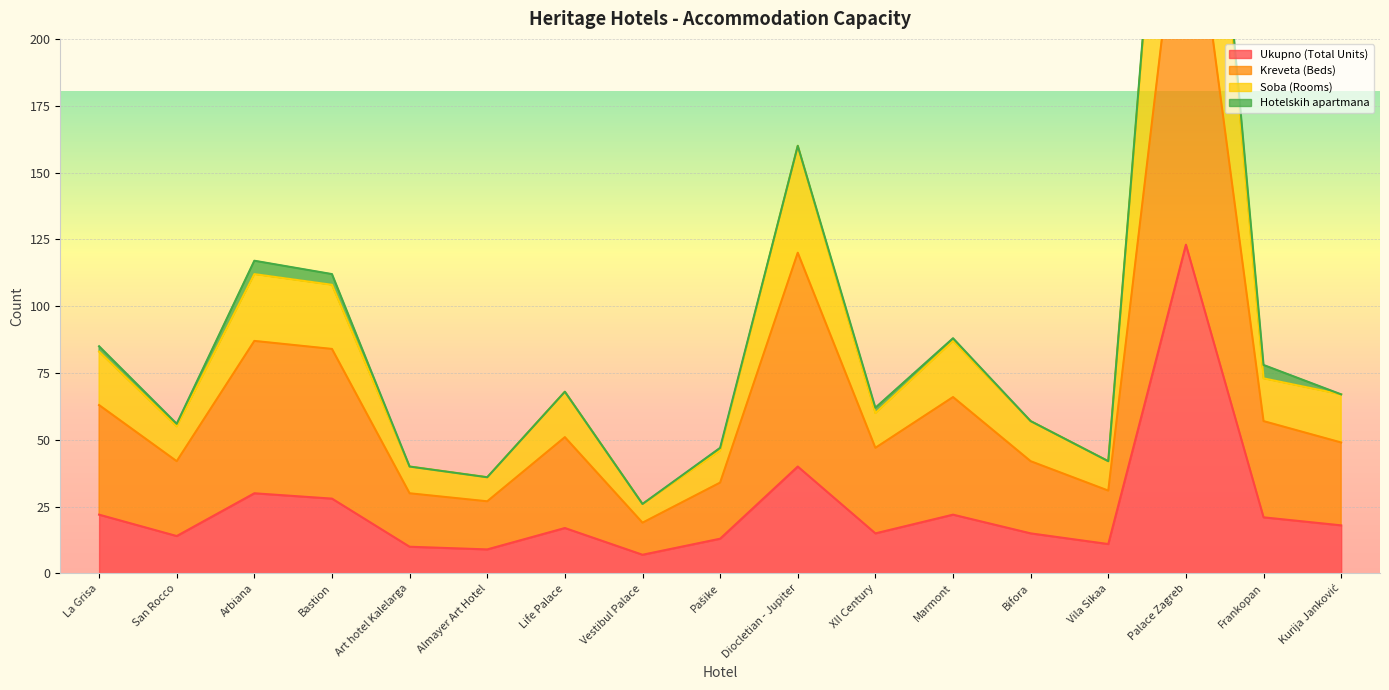

Which series has the largest range (max minus min)?

Soba (Rooms)